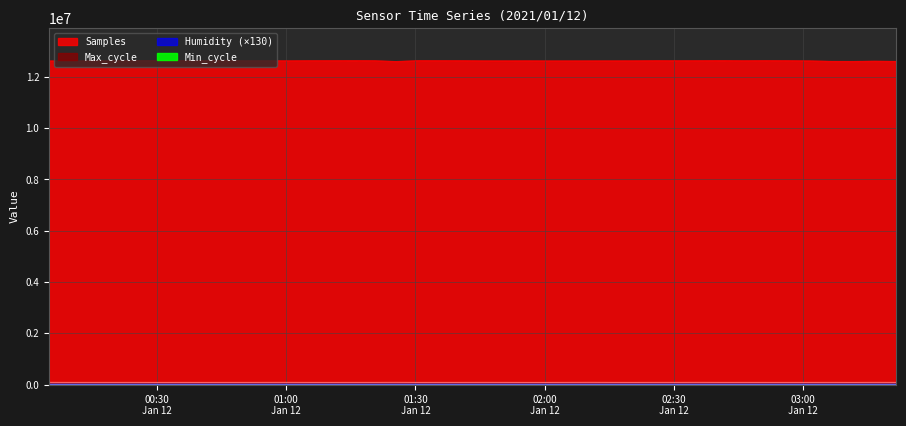

True or false: Samples and Max_cycle cross at least once.

False